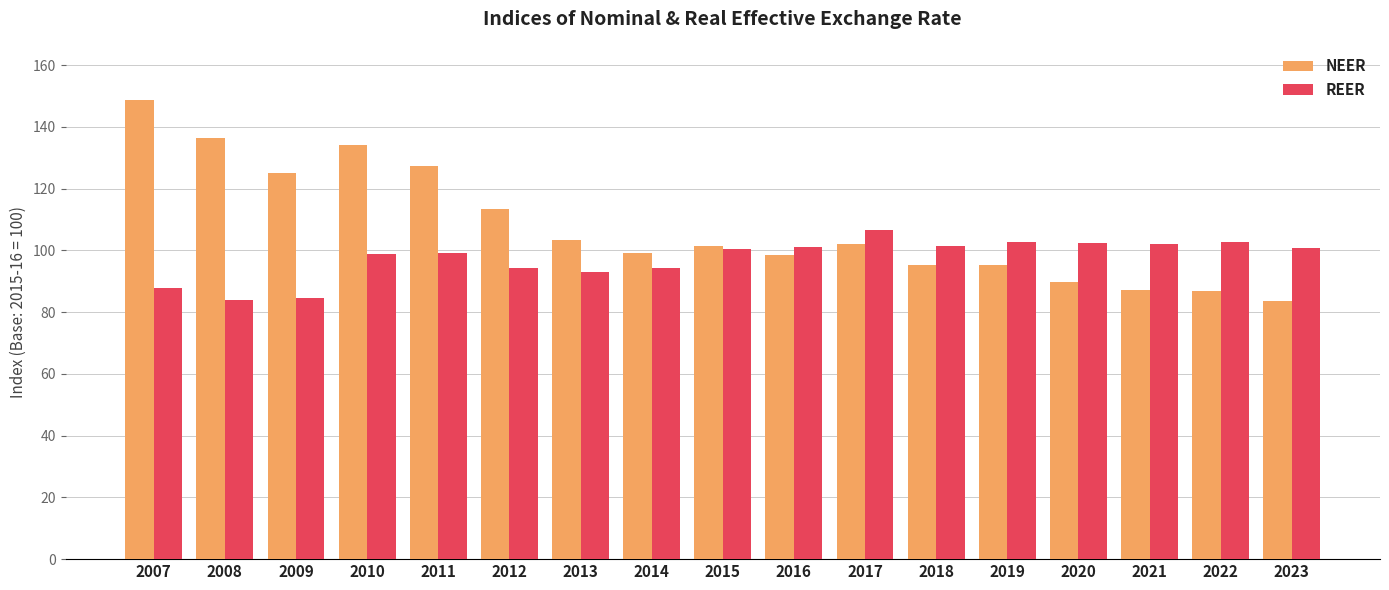

Rank the series at 2022 from highest to lowest value.

REER, NEER